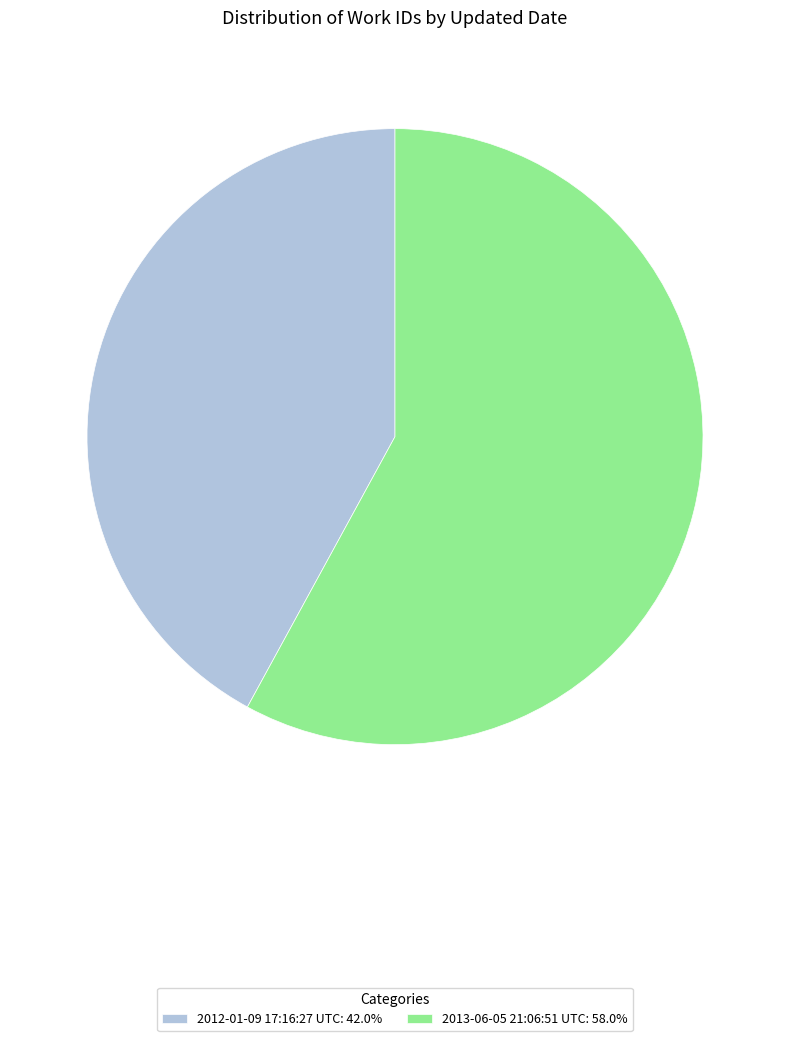

Which slice is the smallest?

2012-01-09 17:16:27 UTC